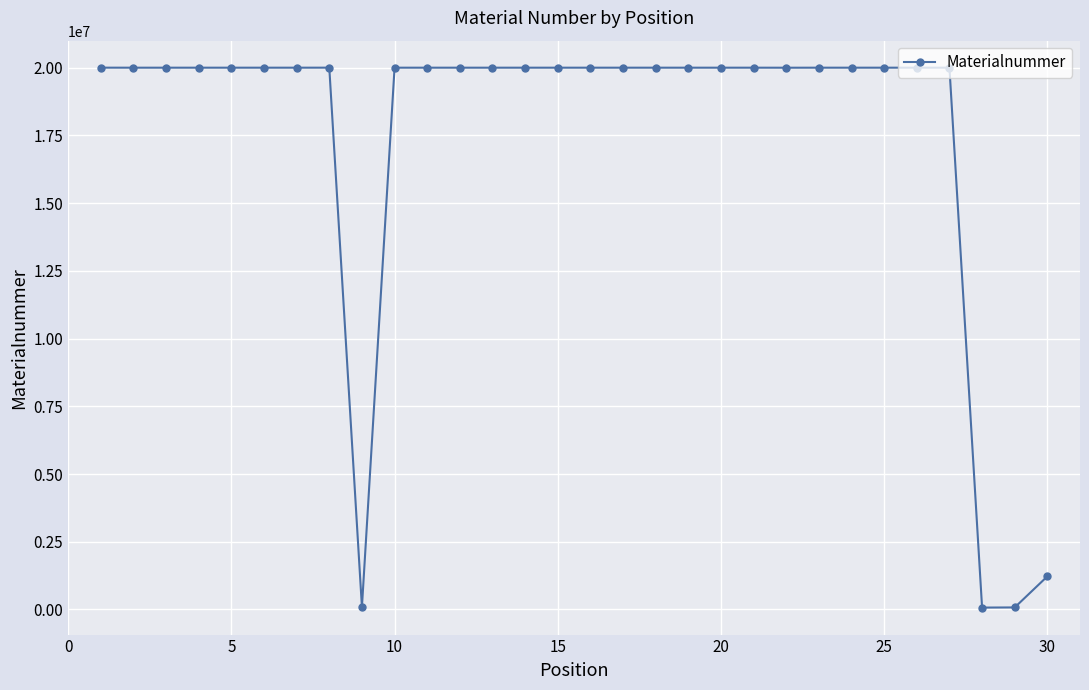

True or false: there are more than 2 points higher than both neighbors.

True